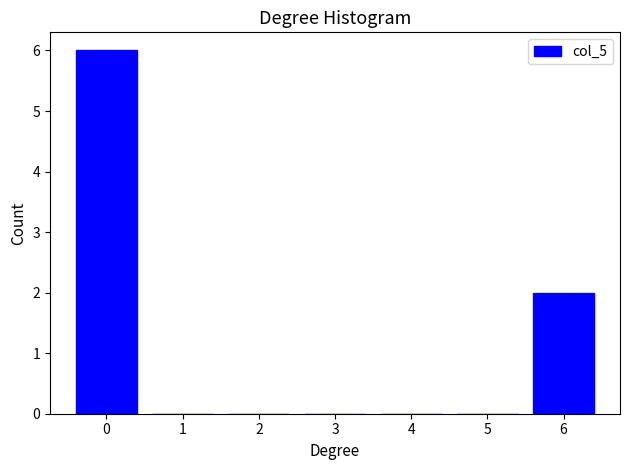

Reading left to right, transcribe all the data shown in this chart.

0=6	1=0	2=0	3=0	4=0	5=0	6=2